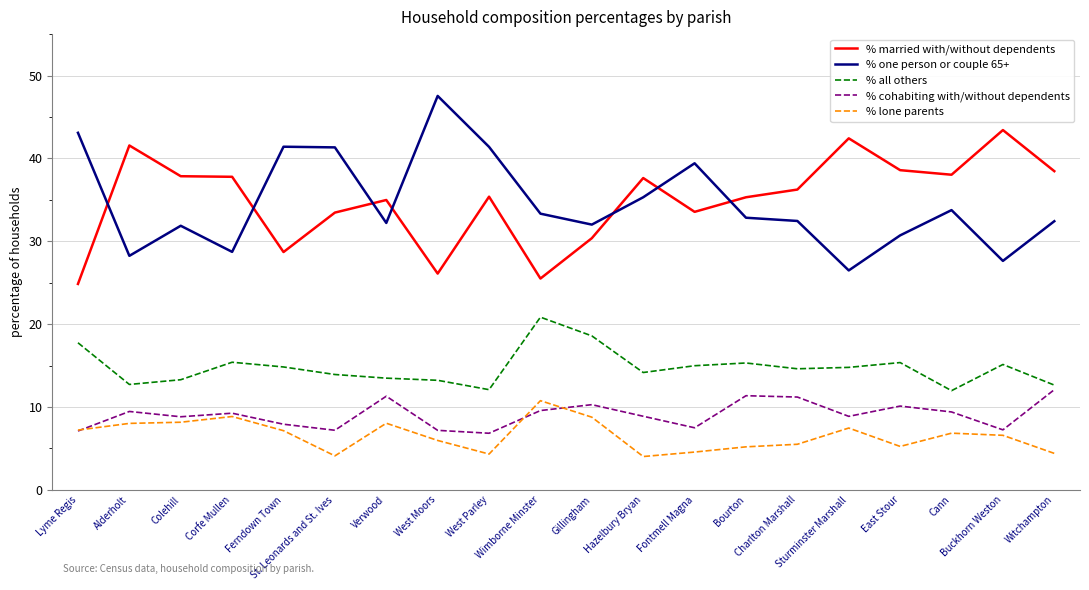

True or false: % lone parents and % one person or couple 65+ cross at least once.

False